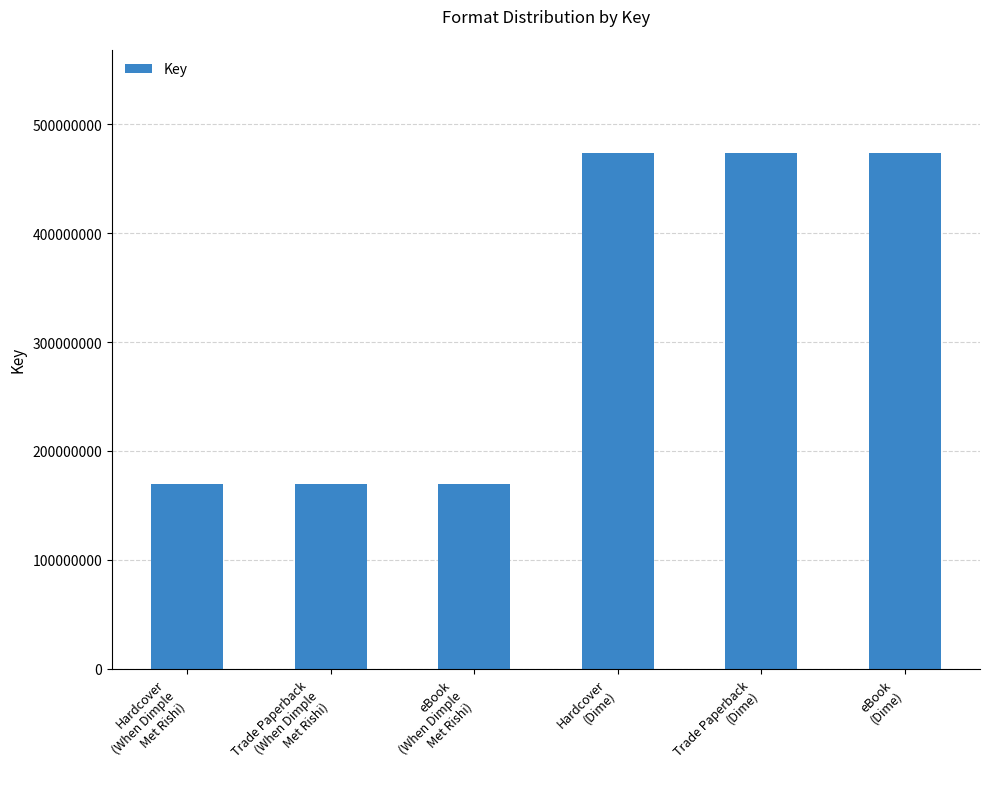

Reading right to left, extract all data points from this chart.

473803894	473803894	473803894	169953470	169953470	169953470